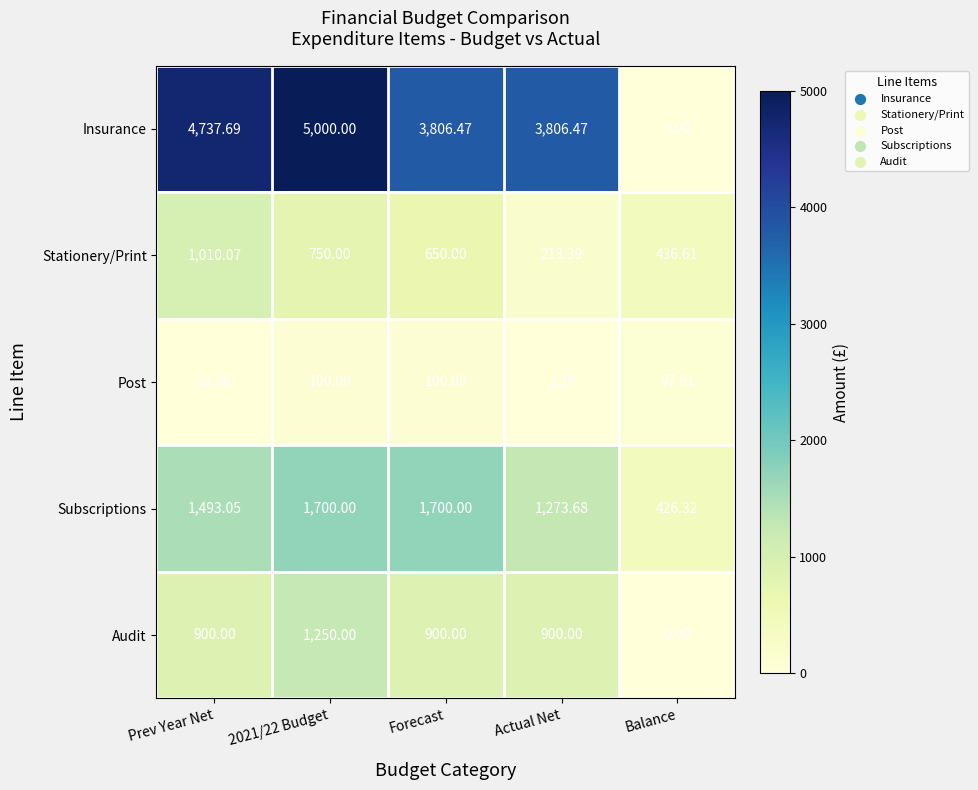

Which label corresponds to the smallest value in the chart?

Balance